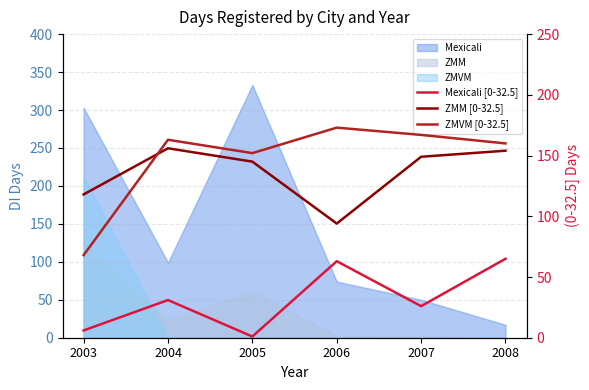

What is the sum of the ZMVM [0-32.5] values at 2005 and 2003?

220